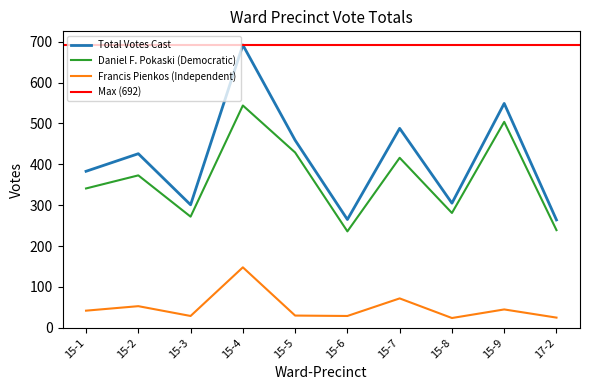

How many series are shown in this chart?

3